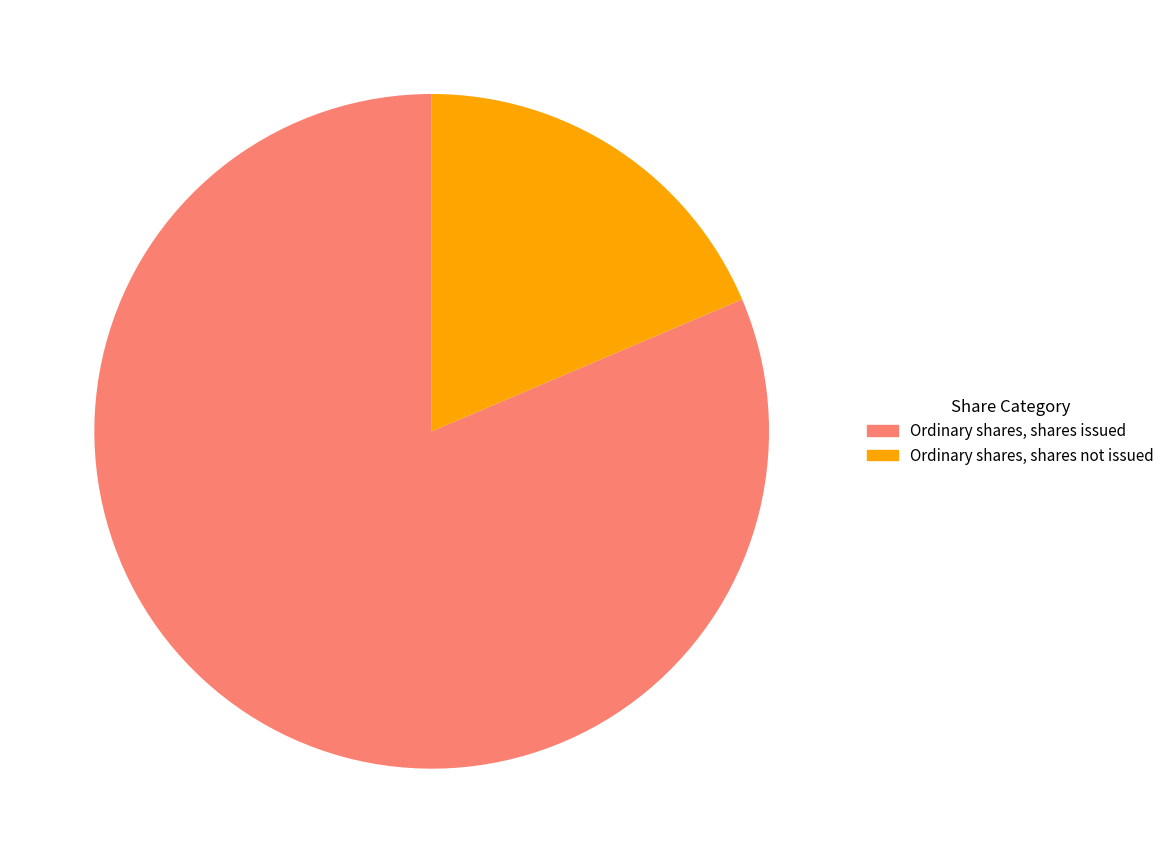

What is the largest slice in the pie chart?

Ordinary shares, shares issued